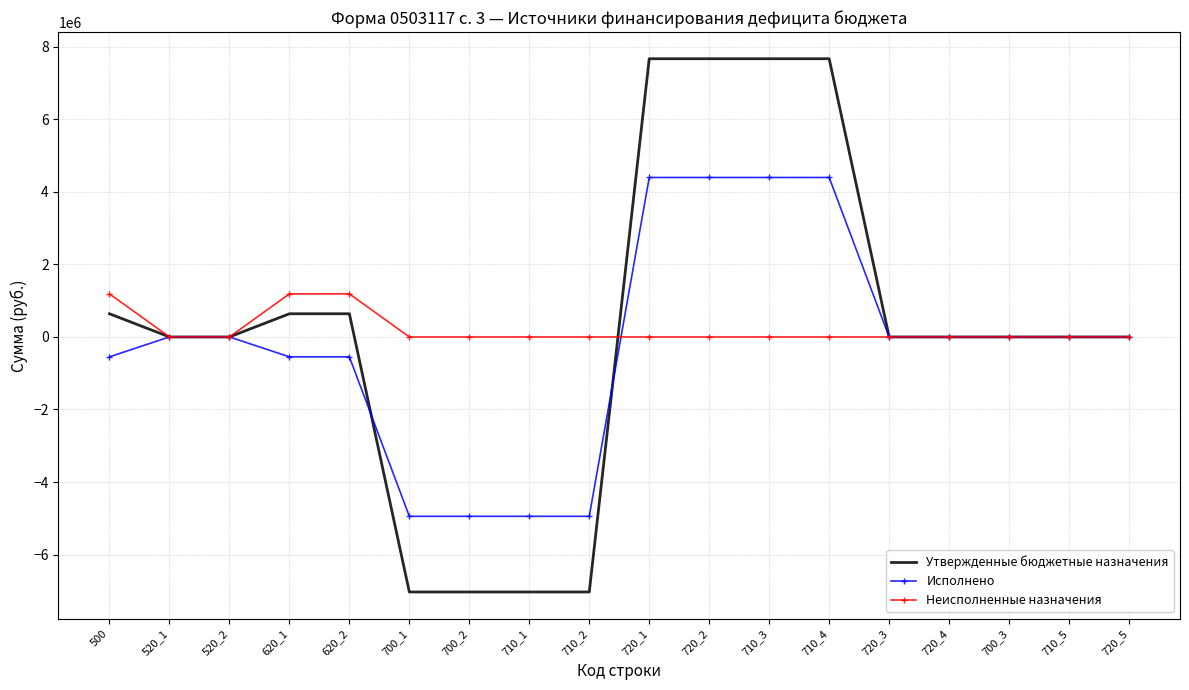

What is the maximum value shown in the chart?

7672248.0